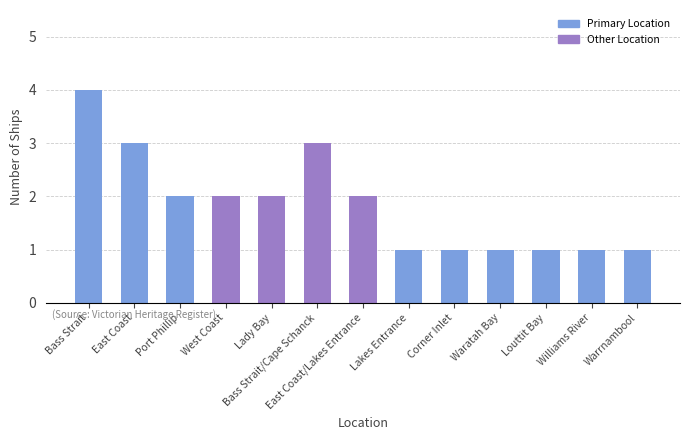

What is the label of the 6th bar from the right?

Lakes Entrance